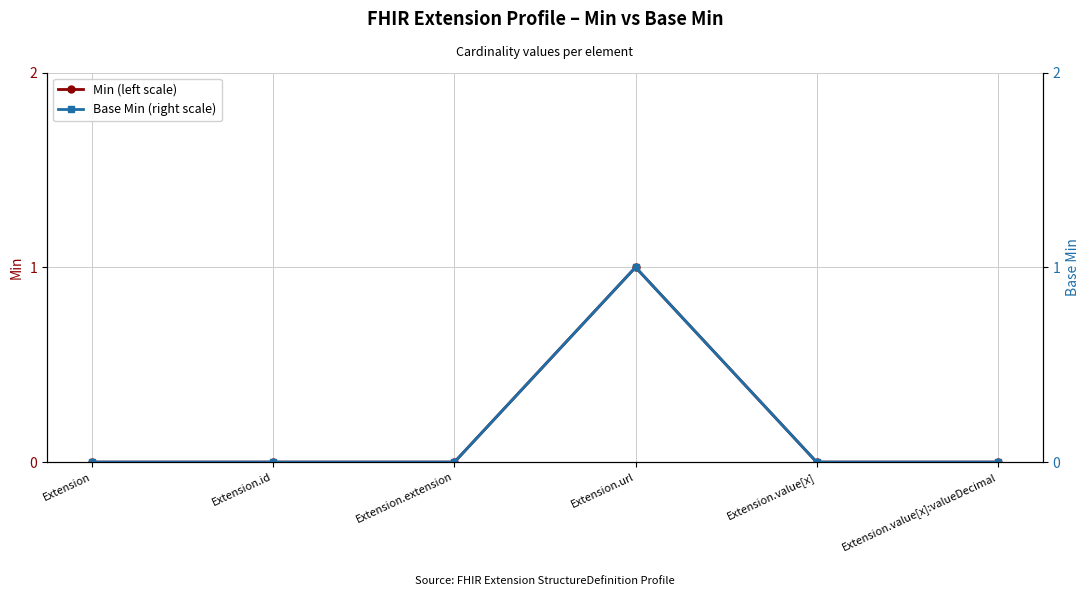

Is the value of Base Min (right scale) at Extension.value[x]:valueDecimal greater than the value of Min (left scale) at Extension.id?

No